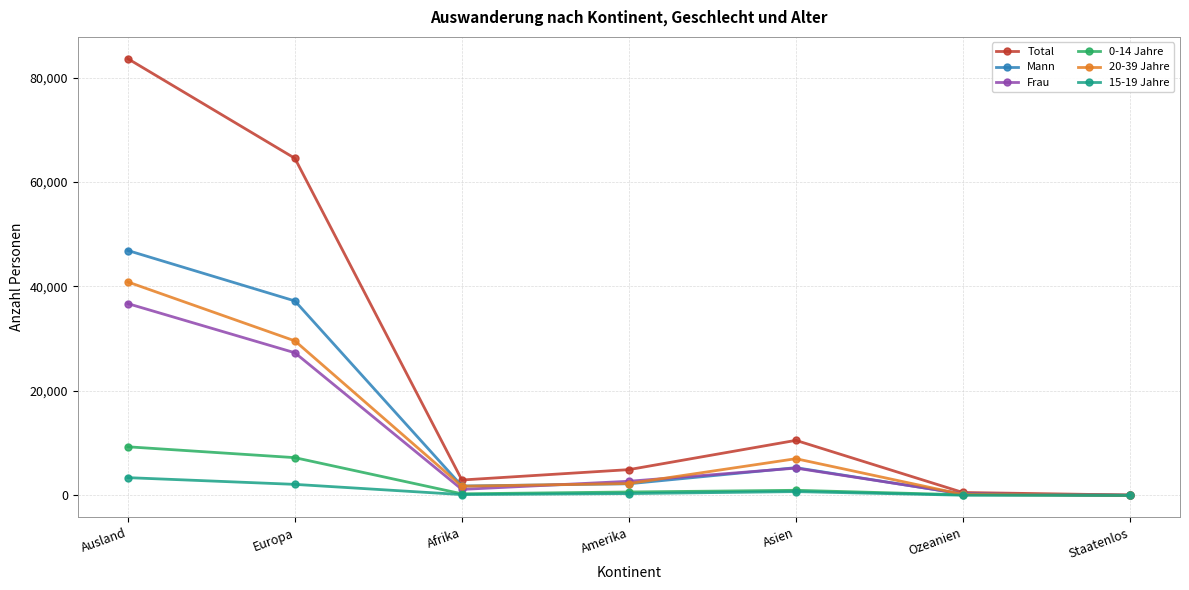

List the series in order of their peak value, highest first.

Total, Mann, 20-39 Jahre, Frau, 0-14 Jahre, 15-19 Jahre